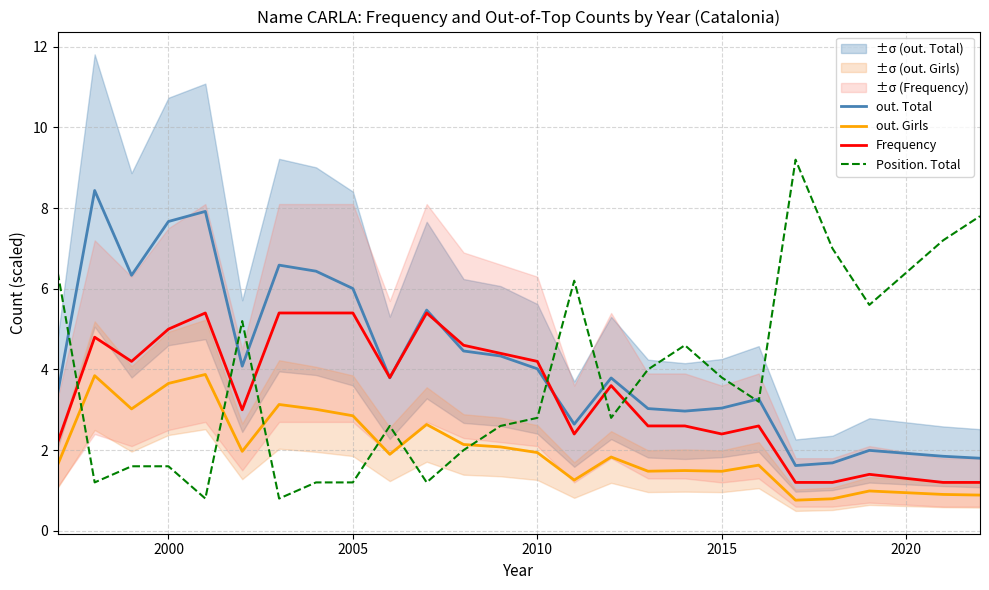

The out. Girls series shows 0.6 at 2015. True or false?

False